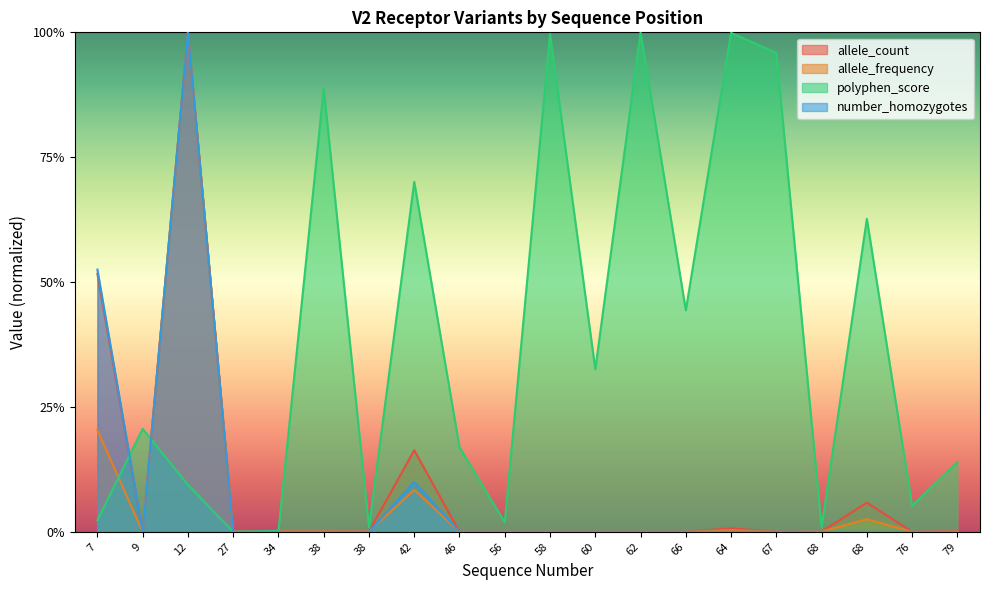

In allele_frequency, how many points are higher than both neighbors (excluding endpoints)?

5